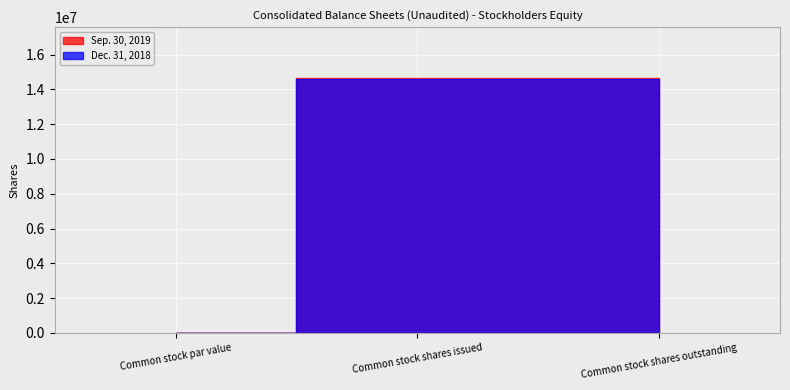

What value does the Sep. 30, 2019 series have at Common stock shares issued?

14647515